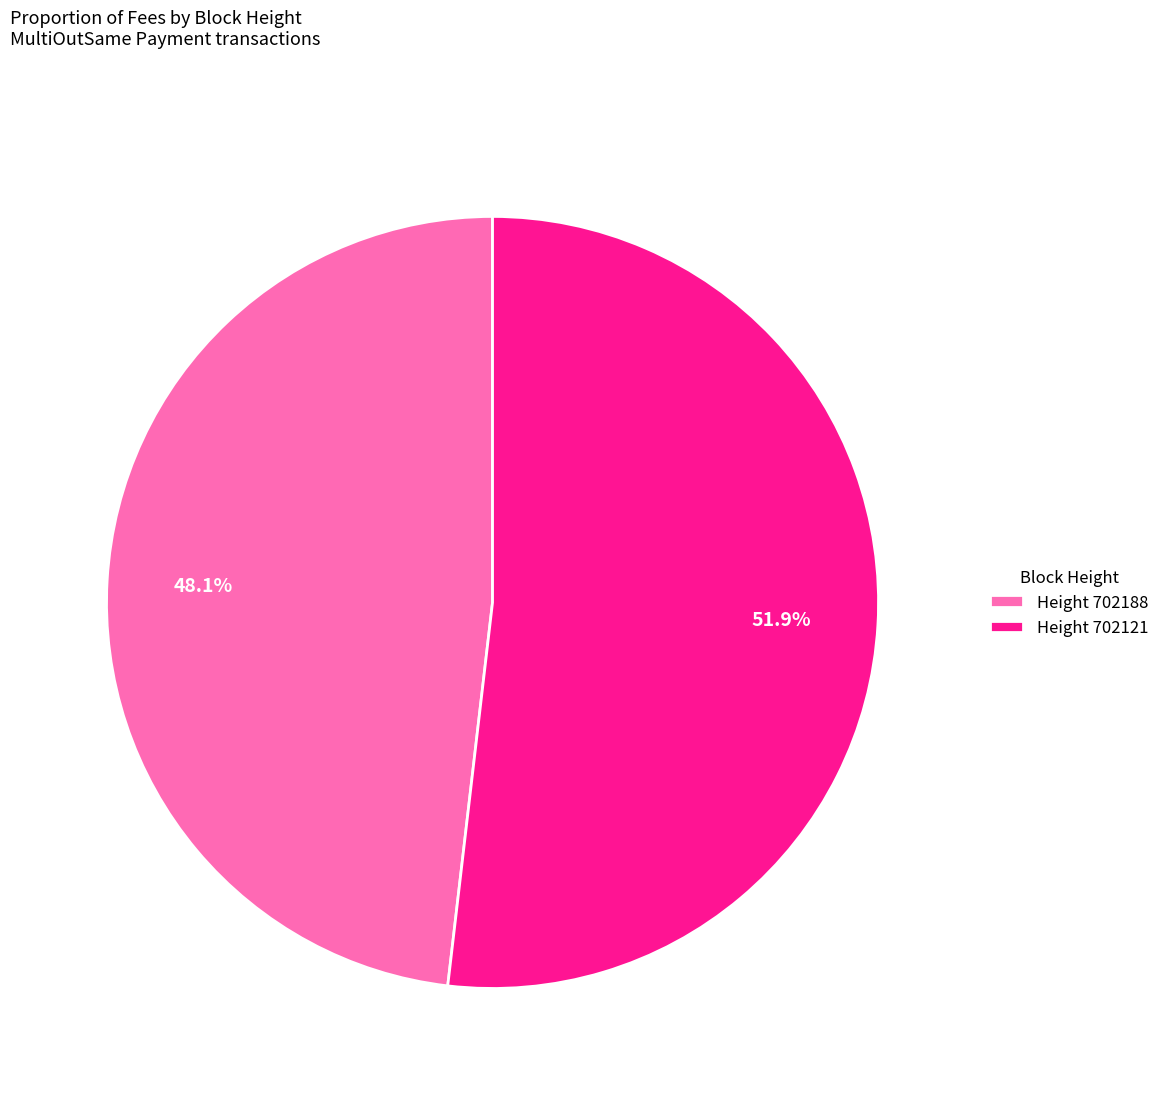

Rank the categories by value from highest to lowest.

Height 702121, Height 702188